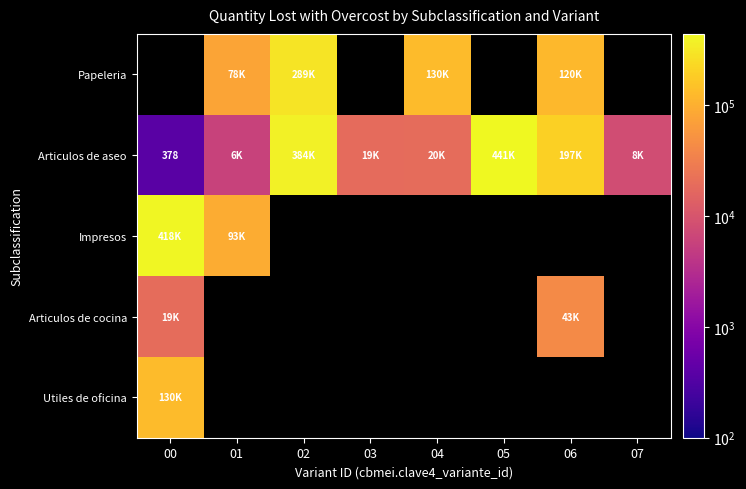

Is it true that Impresos equals 130862.1 at 00?

False